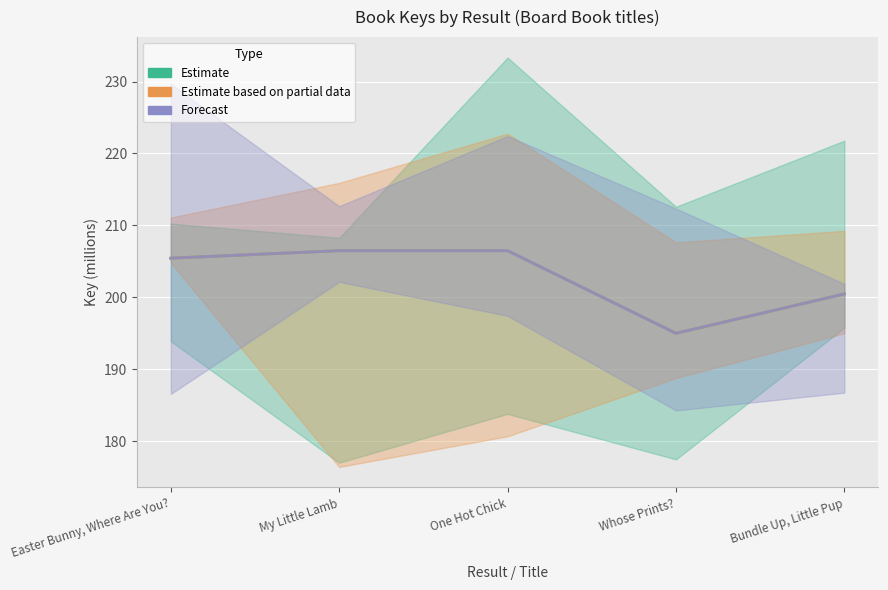

At which label does Estimate based on partial data reach its minimum?

Whose Prints?